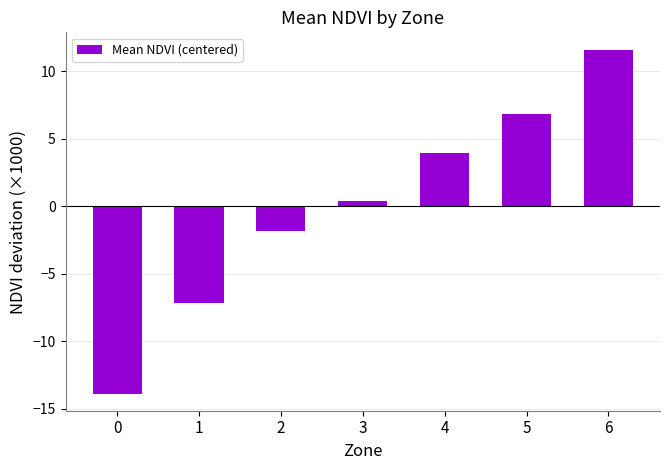

How many series are shown in this chart?

1